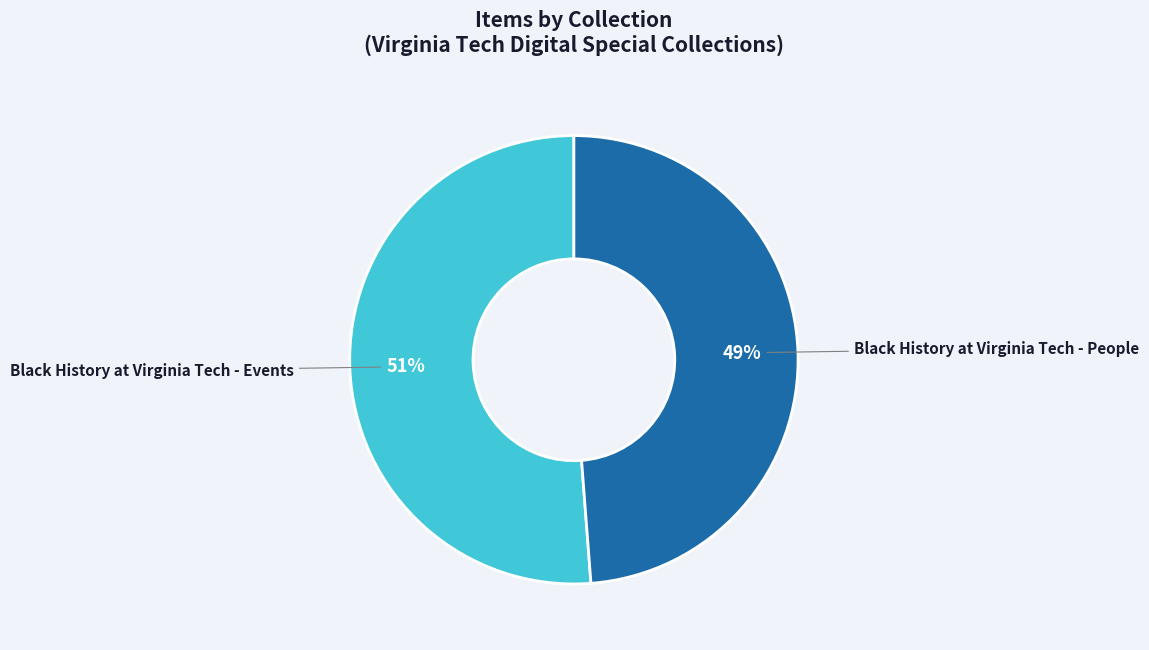

The Black History at Virginia Tech - Events slice represents 51% of the pie. True or false?

True